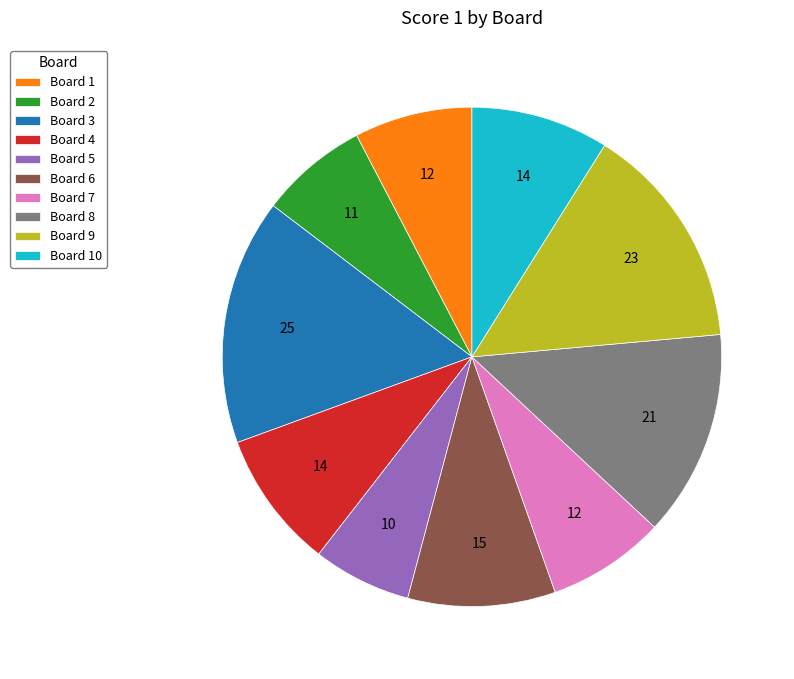

Is it true that Board 10 is 9% of the pie?

True